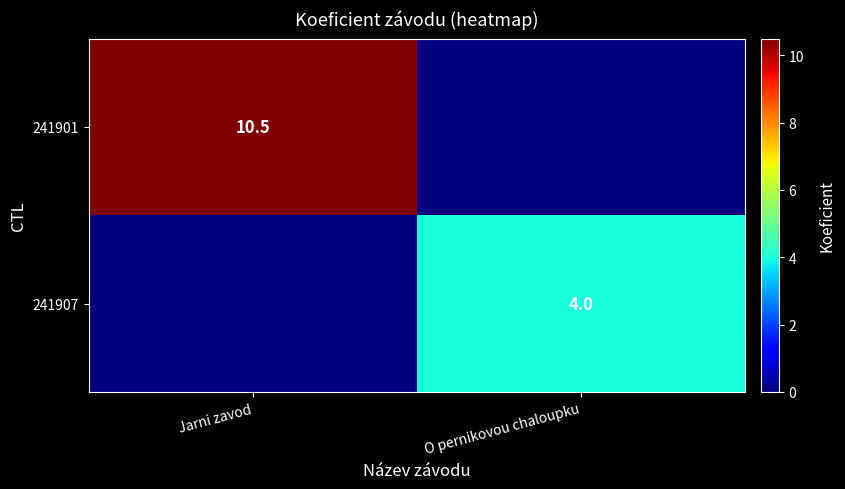

True or false: 241901 has a value of 14.0 at Jarni zavod.

False